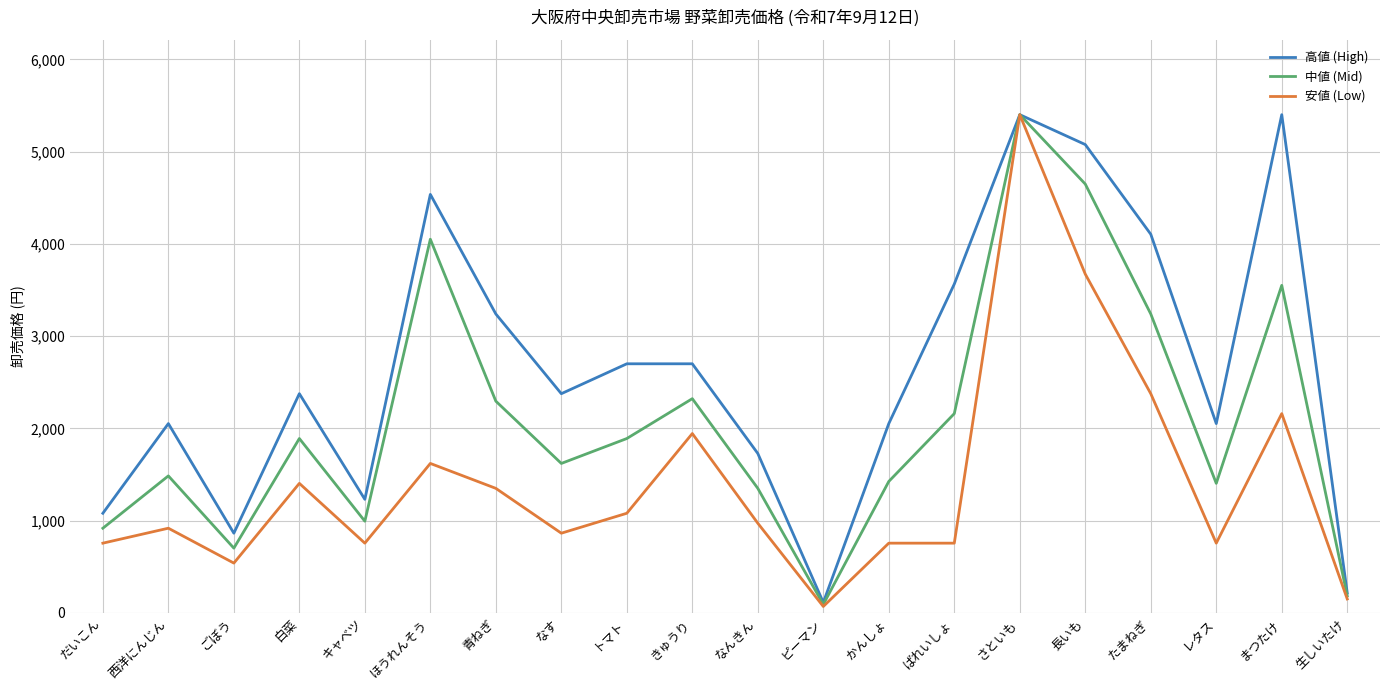

Does the chart have visible grid lines?

Yes